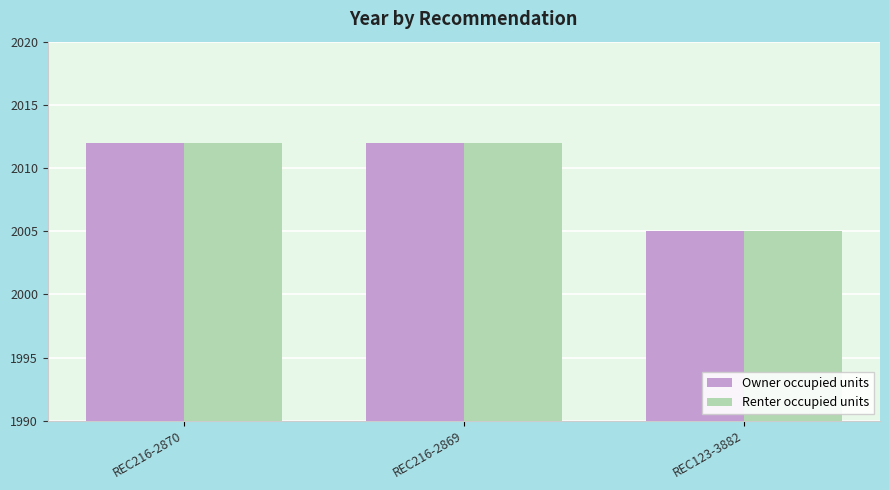

The value of Owner occupied units at REC216-2869 is 2012. True or false?

True